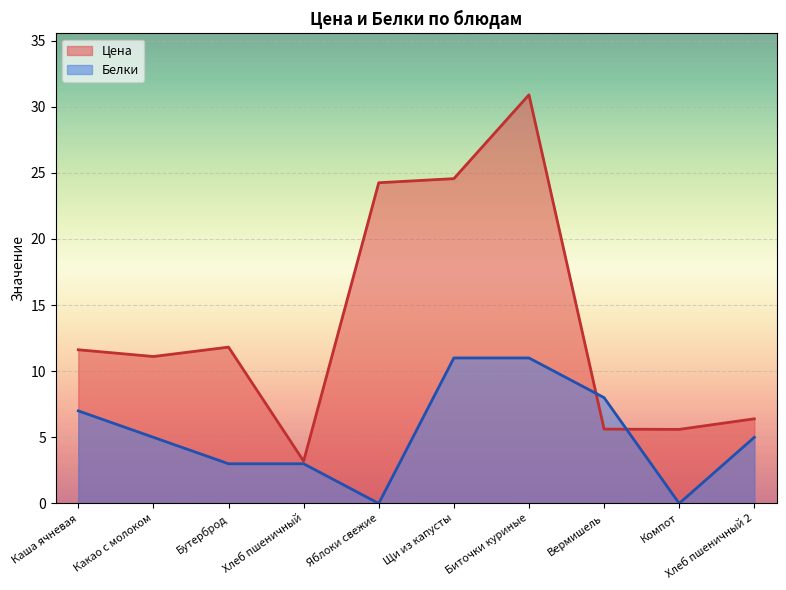

Which series ends up on top after the final intersection of Белки and Цена?

Цена